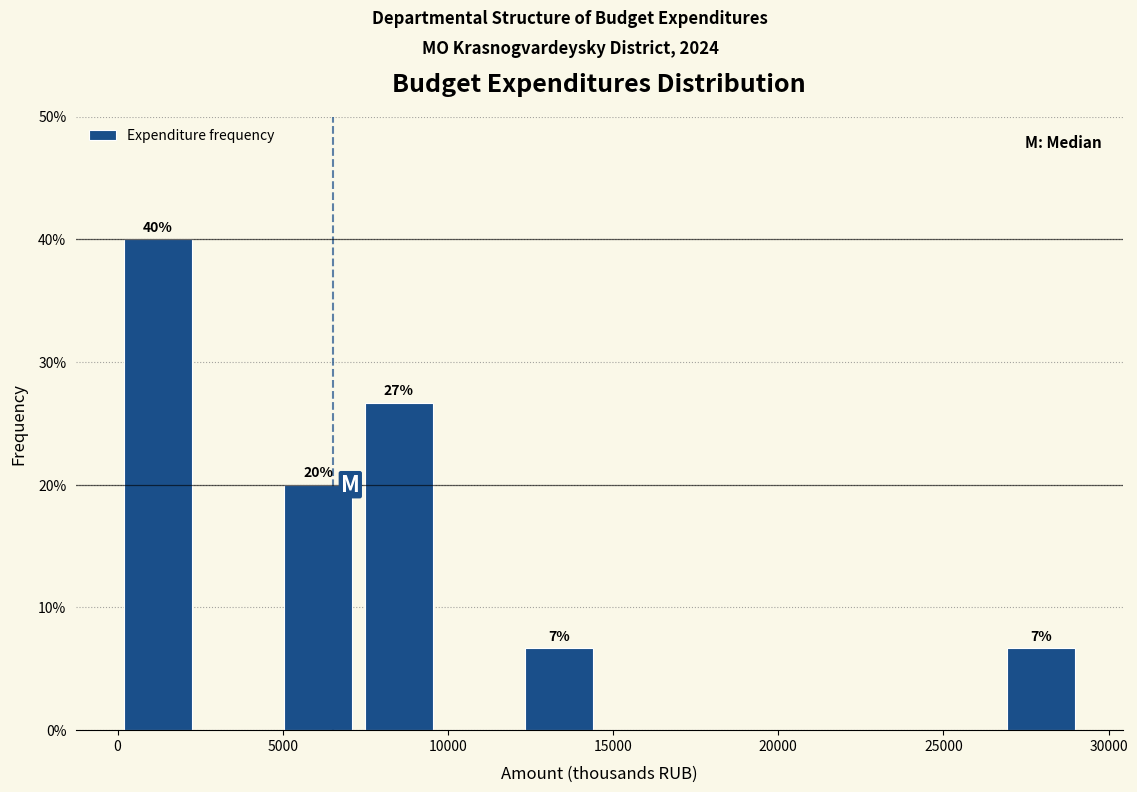

Over which range of the x-axis is the bar tallest?

0 to 2500